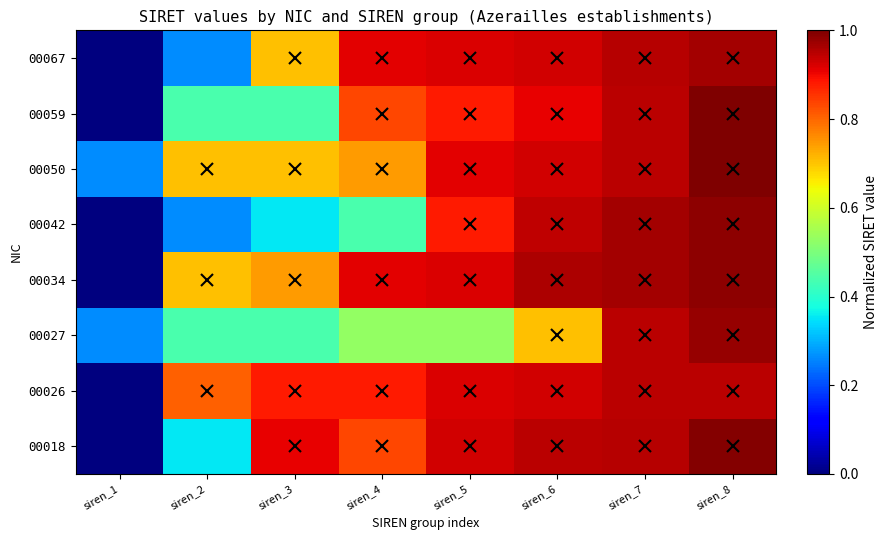

How many series are shown in this chart?

8